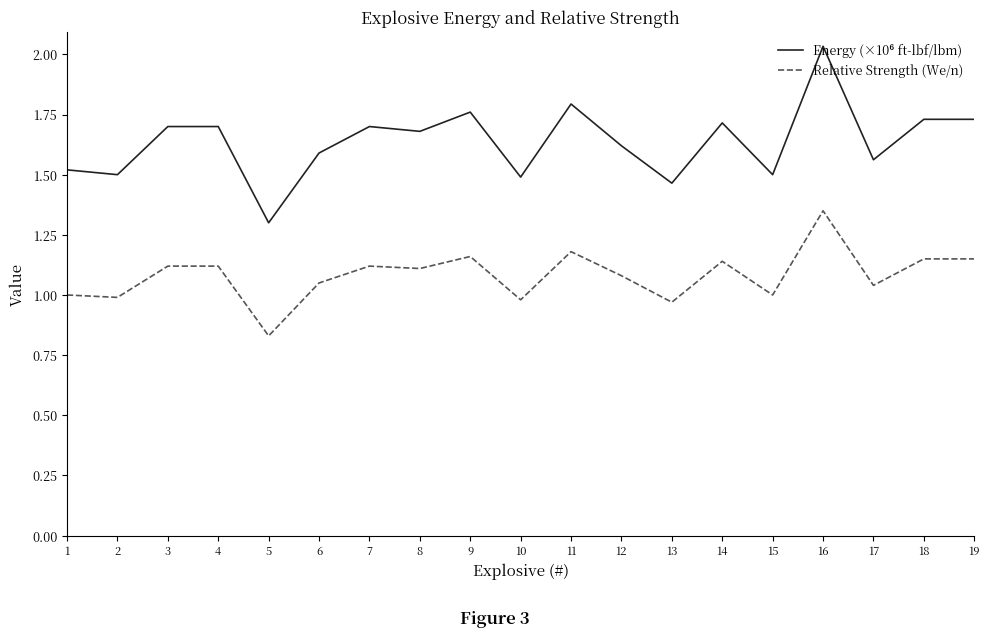

What is the total value across all series at 12?

2.7